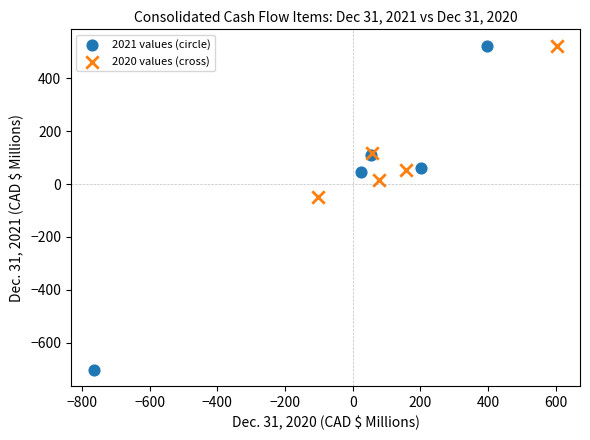

Which series has the widest spread of Y values?

2021 values (circle)